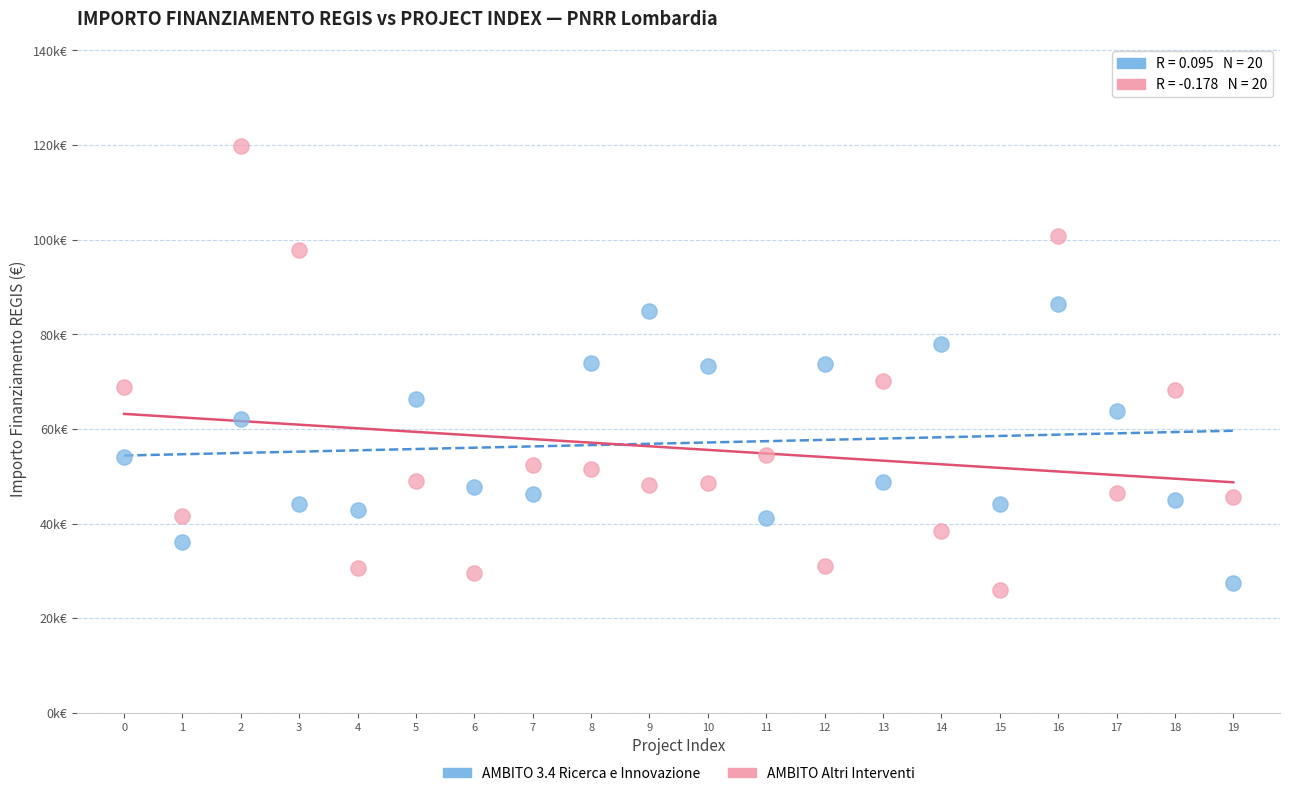

Which series reaches the maximum Y coordinate?

AMBITO Altri Interventi